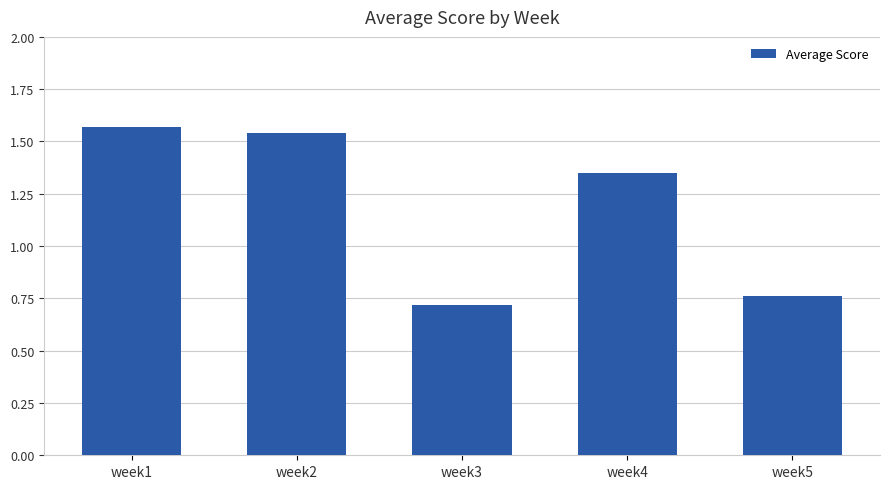

What is the change in value from week1 to week5?

-0.8